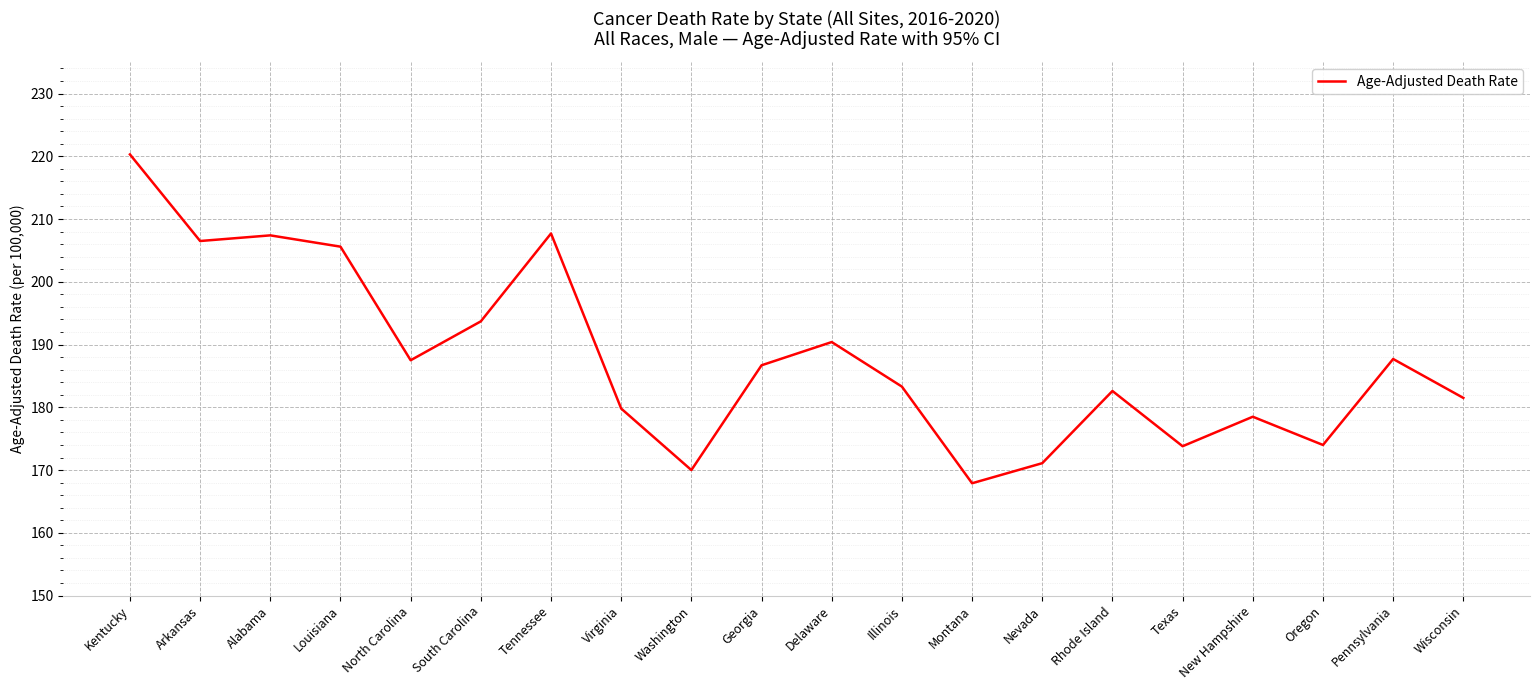

What position from the left is South Carolina?

6